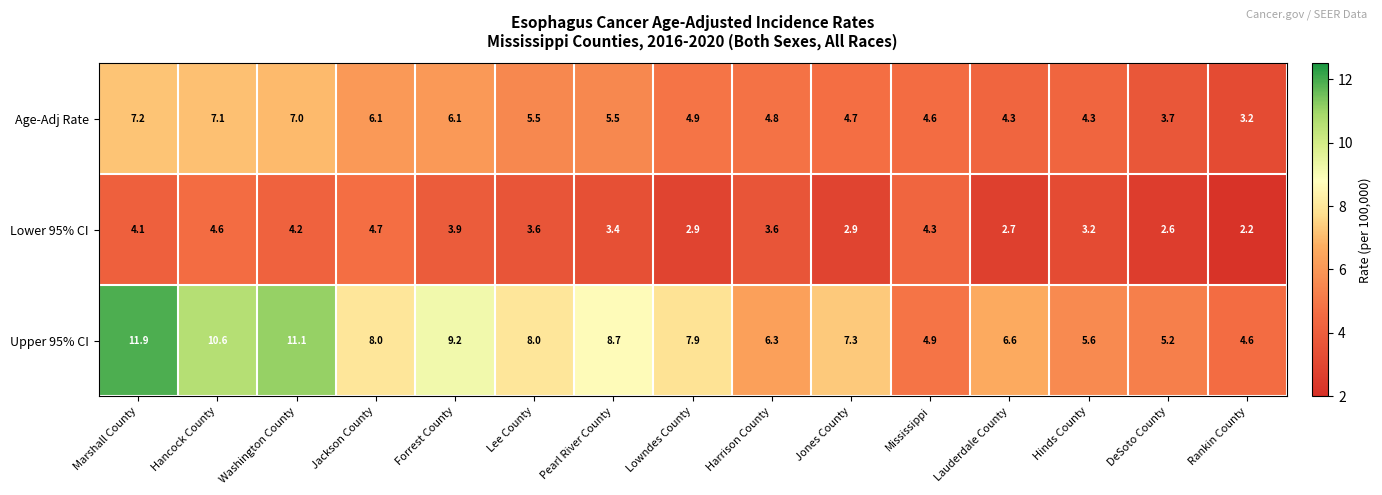

Is the value of Lower 95% CI at Hancock County greater than the value of Upper 95% CI at Pearl River County?

No